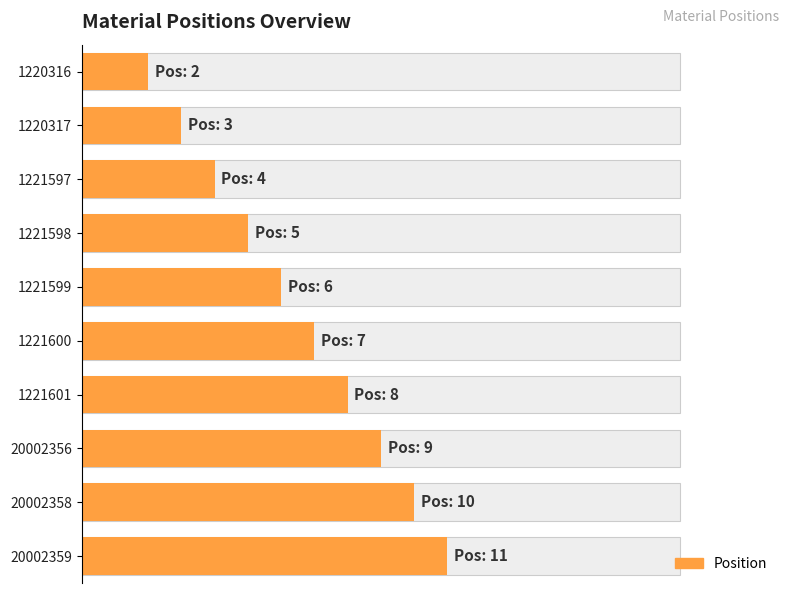

How many bars are there in total?

10